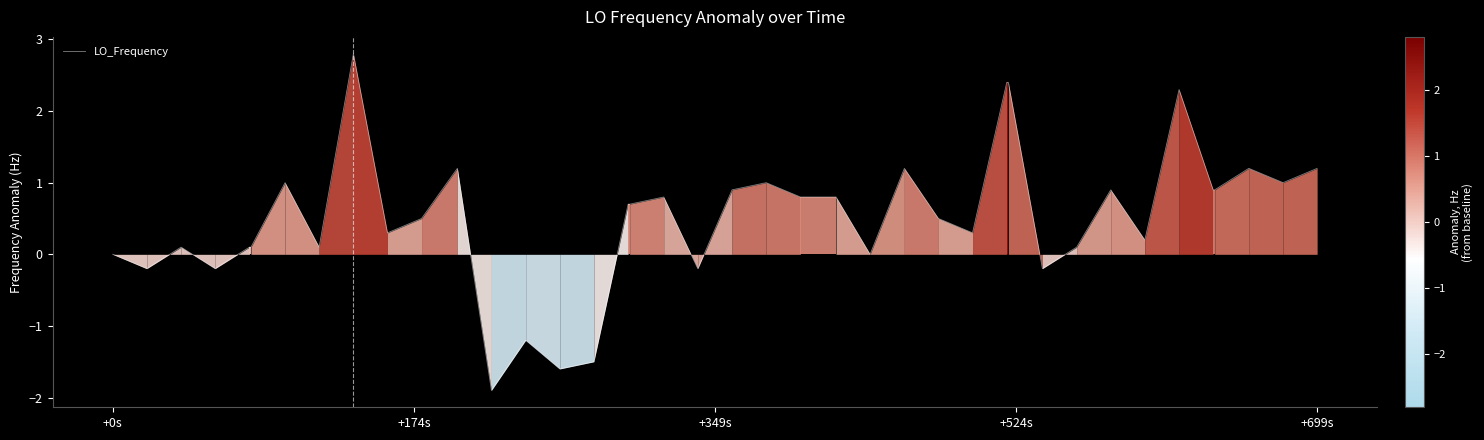

What is the difference between the maximum and minimum values?

4.7